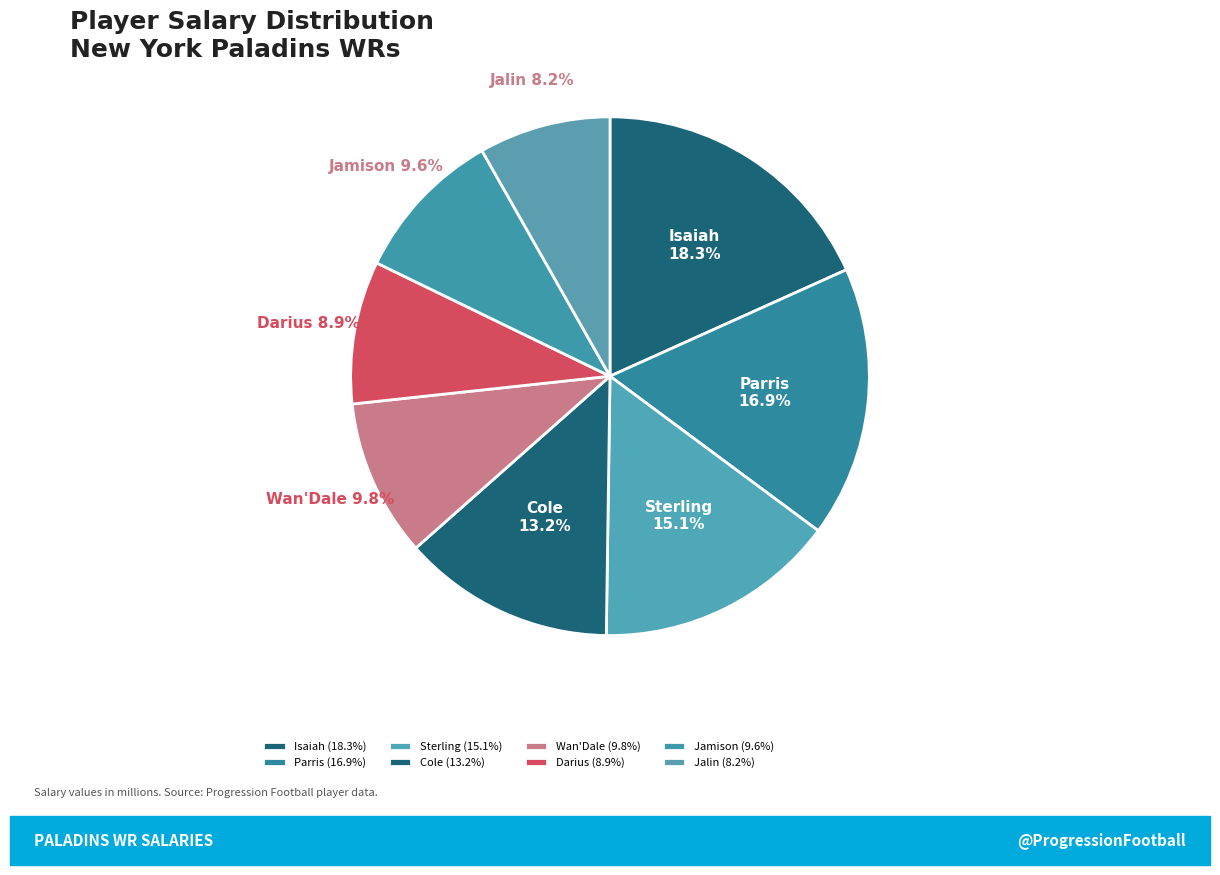

What is the ratio of the value at Parris to the value at Cole?

1.3